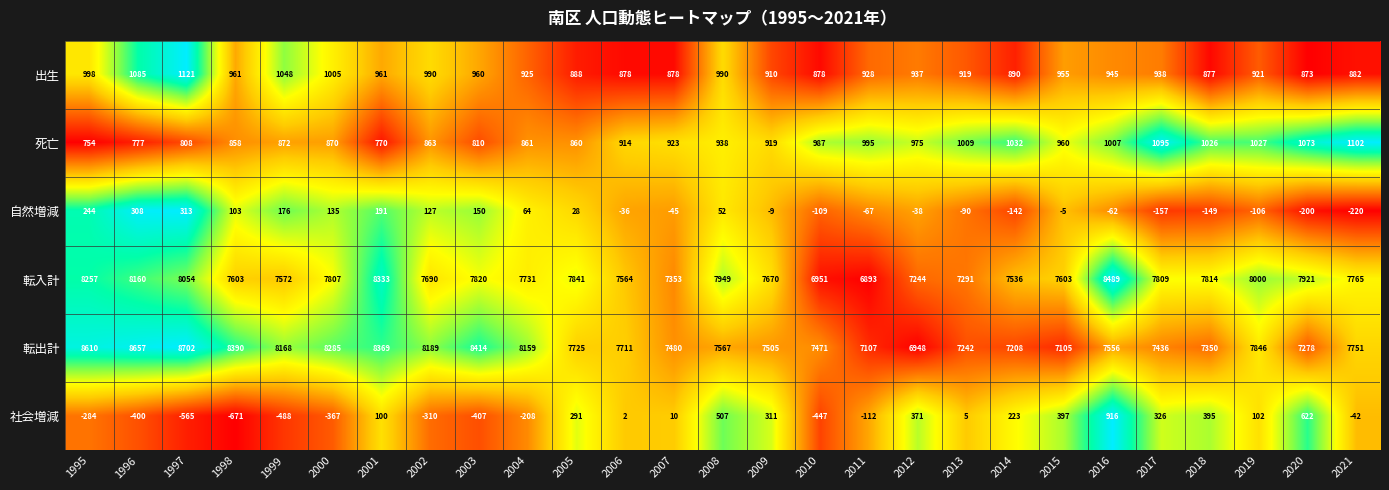

Is it true that 転入計 equals 4169 at 2020?

False